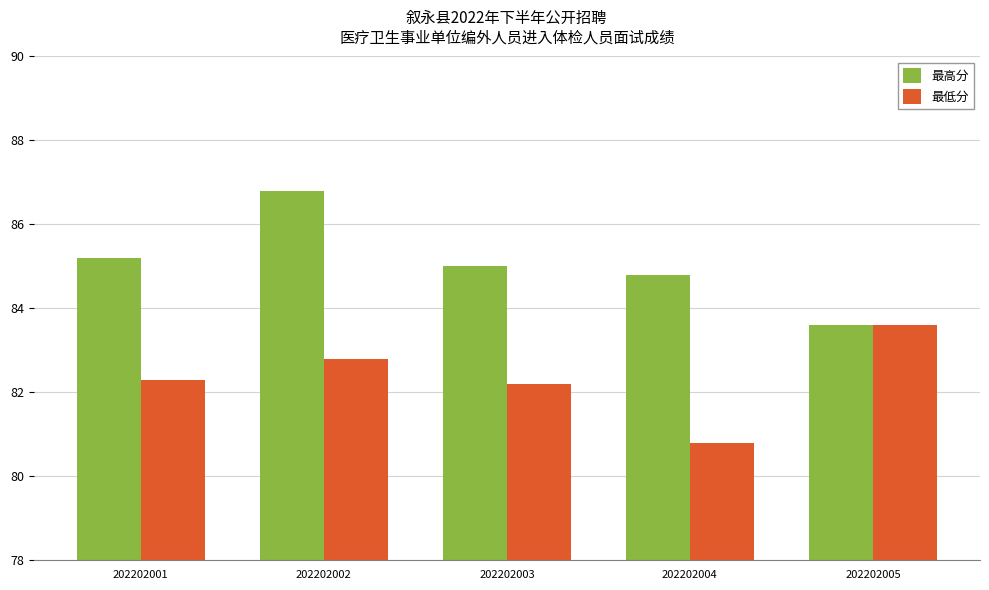

How many values in the 最低分 series exceed 82?

4